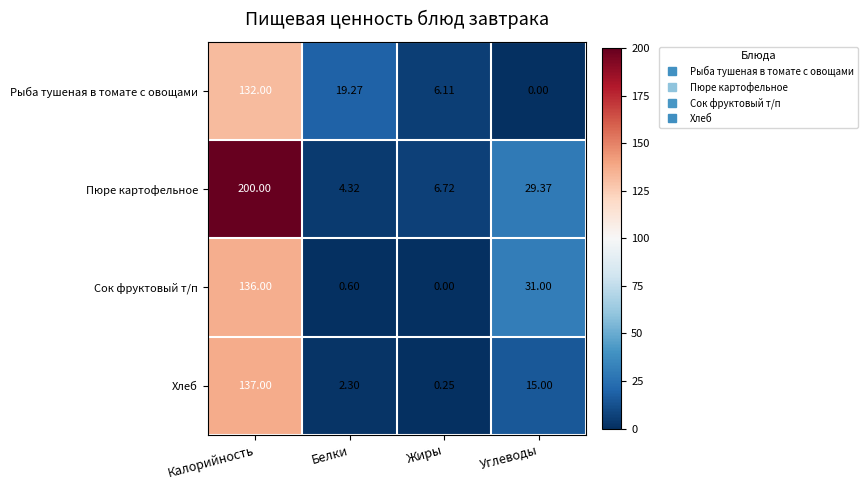

Is the value of Сок фруктовый т/п at Калорийность greater than the value of Хлеб at Углеводы?

Yes